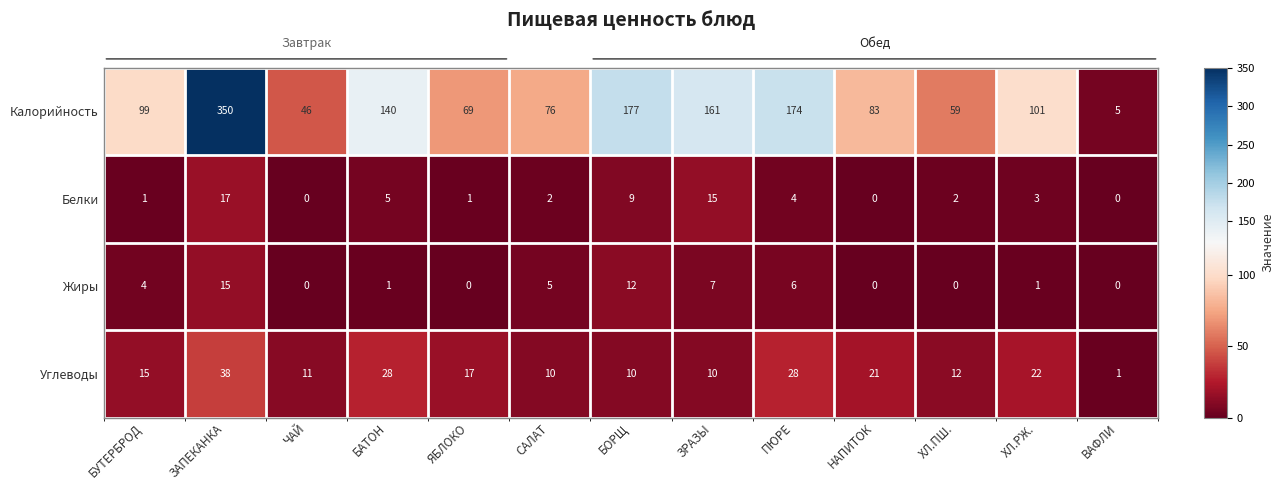

Where does the Углеводы series first go above 15?

ЗАПЕКАНКА